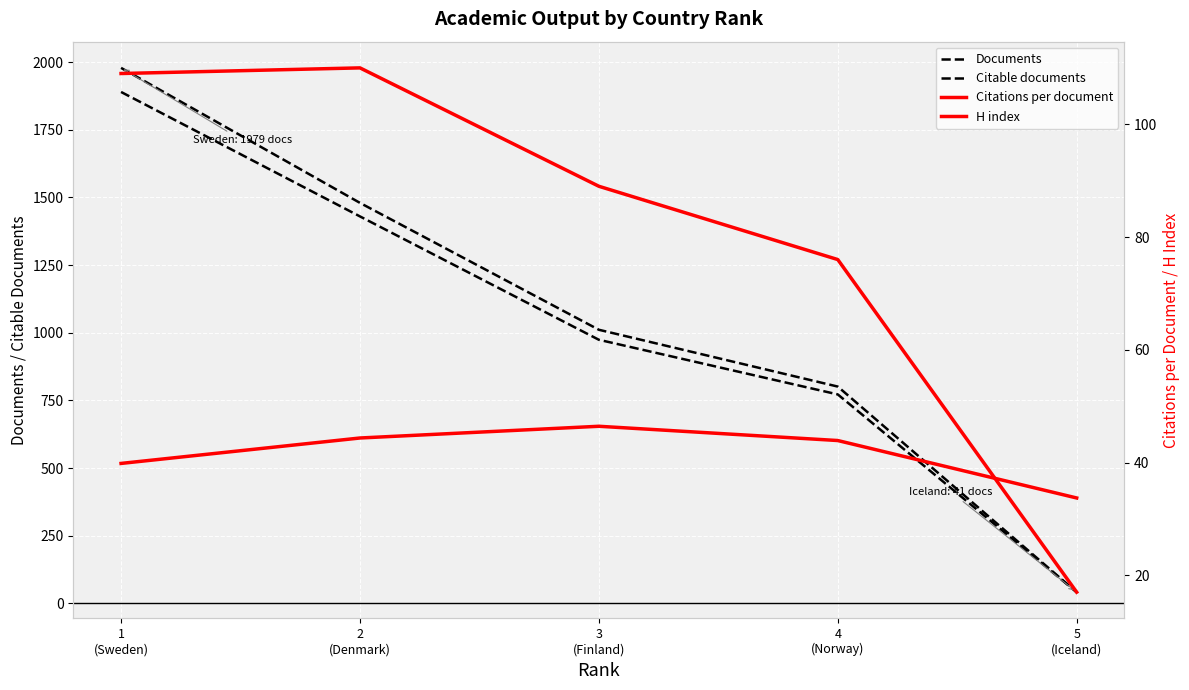

What is the difference between the second highest and minimum values in the Citations per document series?

10.6